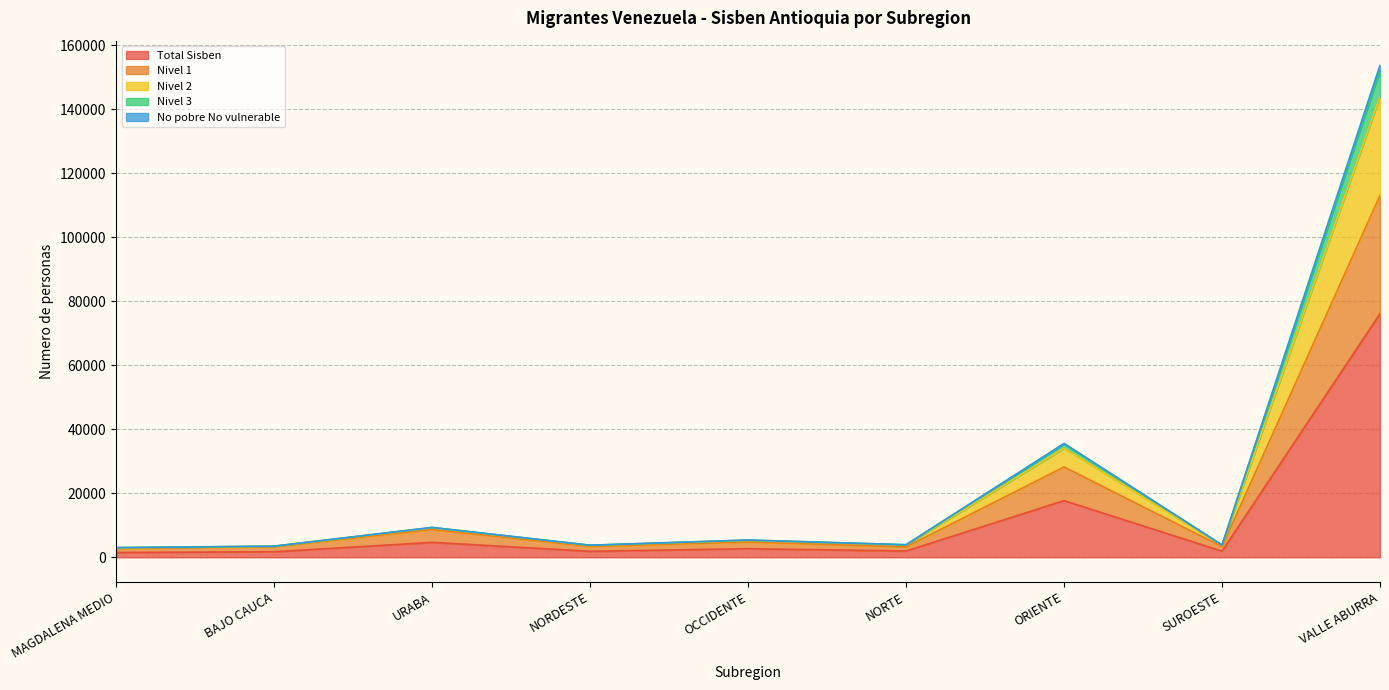

True or false: Nivel 3 has more than 0 interior local peaks.

True